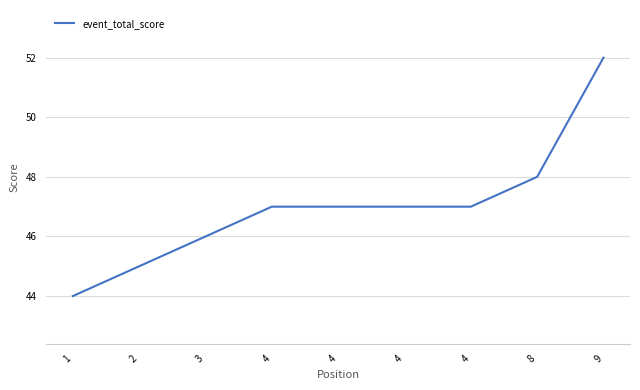

Does the chart display data point markers on the line(s)?

No